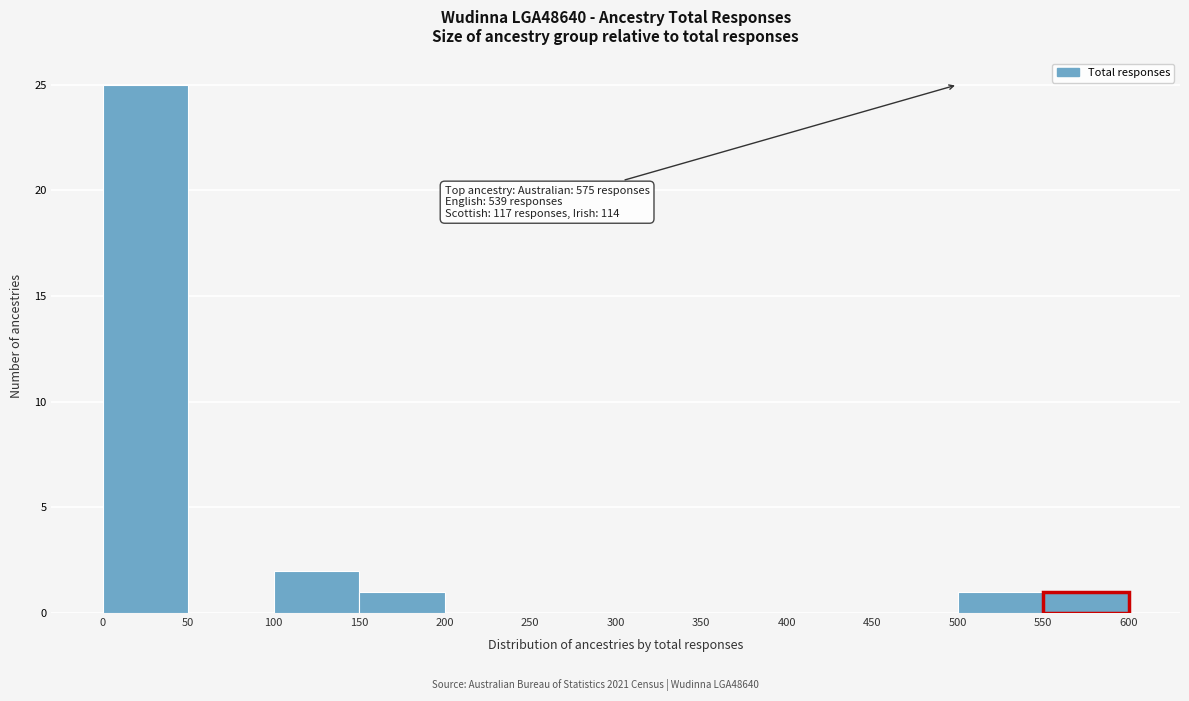

Over which range of the x-axis is the bar tallest?

0 to 50